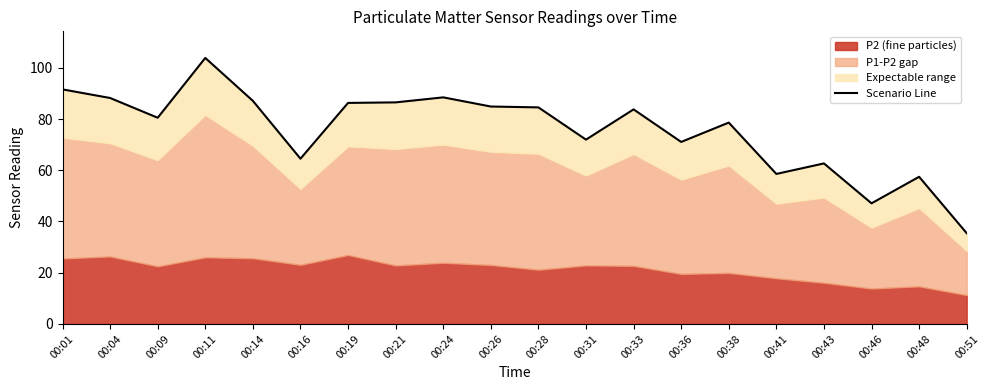

Reading right to left, list all the values displayed in this chart.

00:51=35.4	00:48=57.4	00:46=47.1	00:43=62.7	00:41=58.6	00:38=78.6	00:36=71.0	00:33=83.8	00:31=71.9	00:28=84.5	00:26=84.9	00:24=88.4	00:21=86.5	00:19=86.3	00:16=64.5	00:14=87.1	00:11=103.8	00:09=80.5	00:04=88.2	00:01=91.6